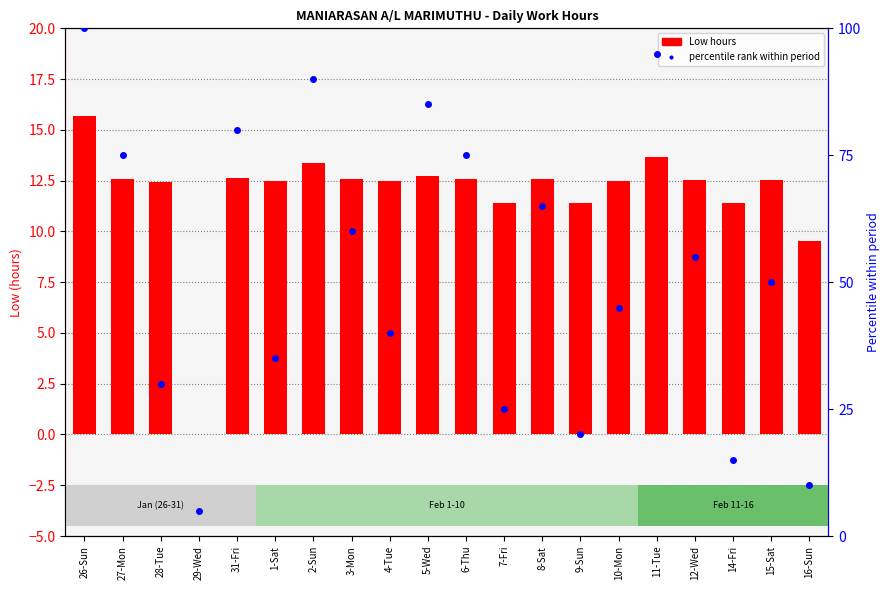

Which category has the highest value in the percentile rank within period series?

26-Sun